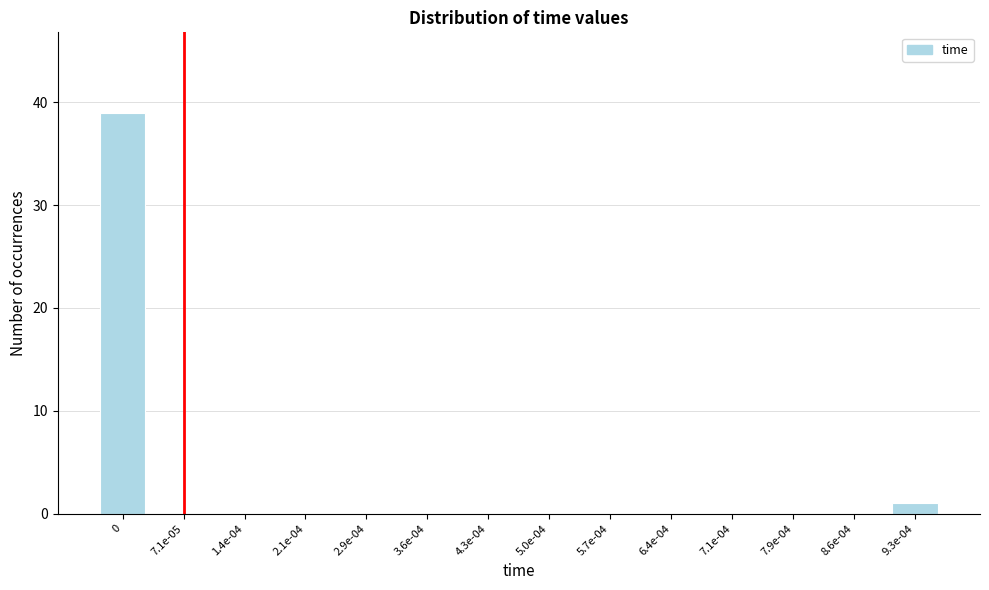

Reading right to left, extract all data points from this chart.

9.3e-04=1	8.6e-04=0	7.9e-04=0	7.1e-04=0	6.4e-04=0	5.7e-04=0	5.0e-04=0	4.3e-04=0	3.6e-04=0	2.9e-04=0	2.1e-04=0	1.4e-04=0	7.1e-05=0	0=39